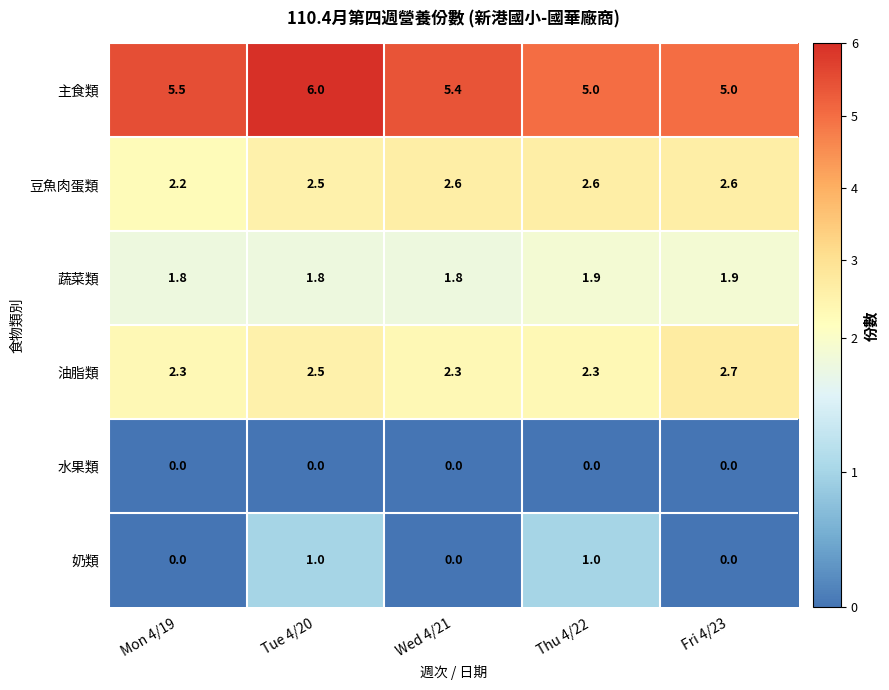

At which category is the sum across all series the highest?

Tue 4/20